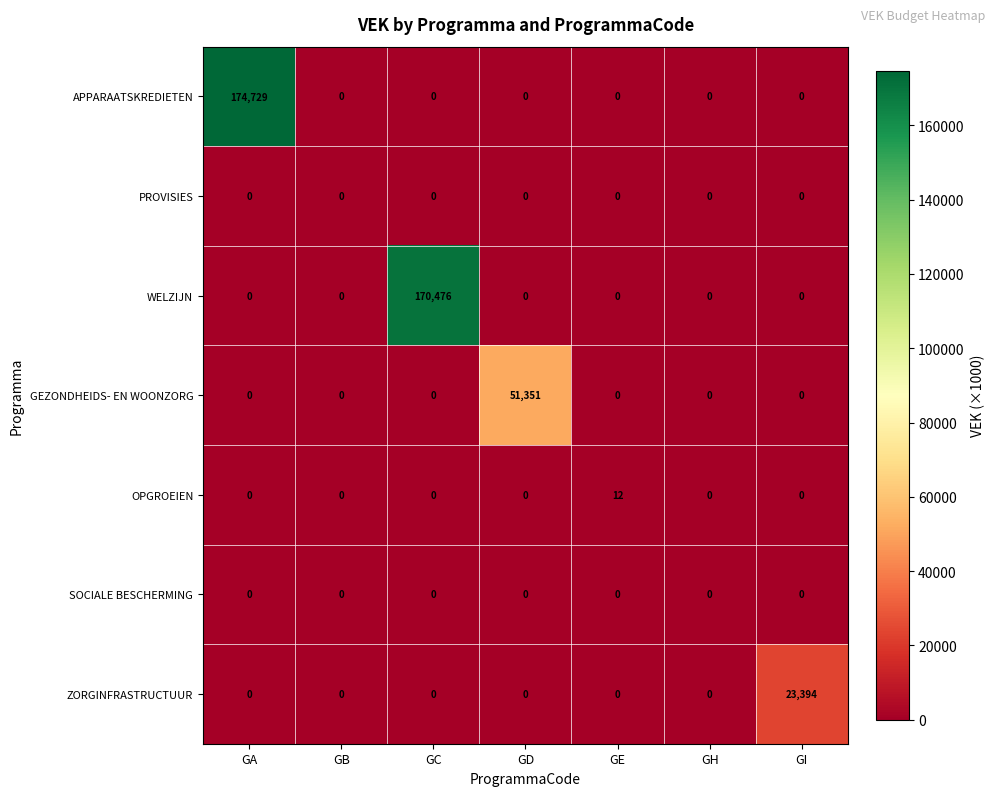

How many positive values does the GEZONDHEIDS- EN WOONZORG series have?

1